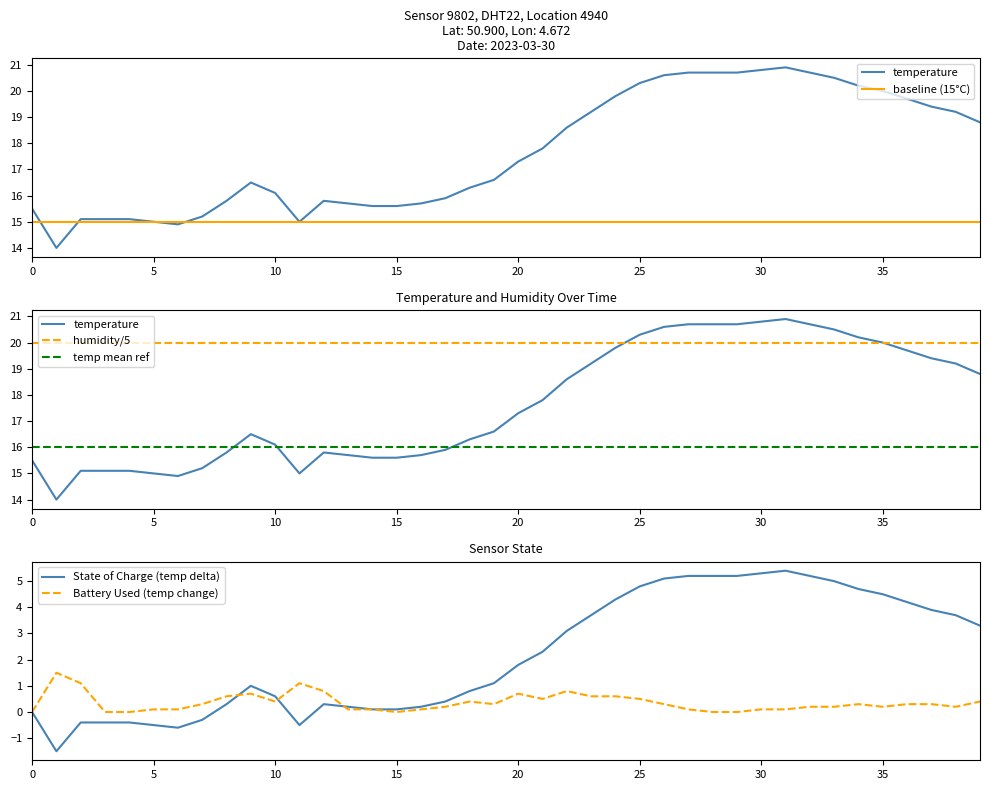

What is the difference between the Battery Used (temp change) values at 33 and 24?

0.4